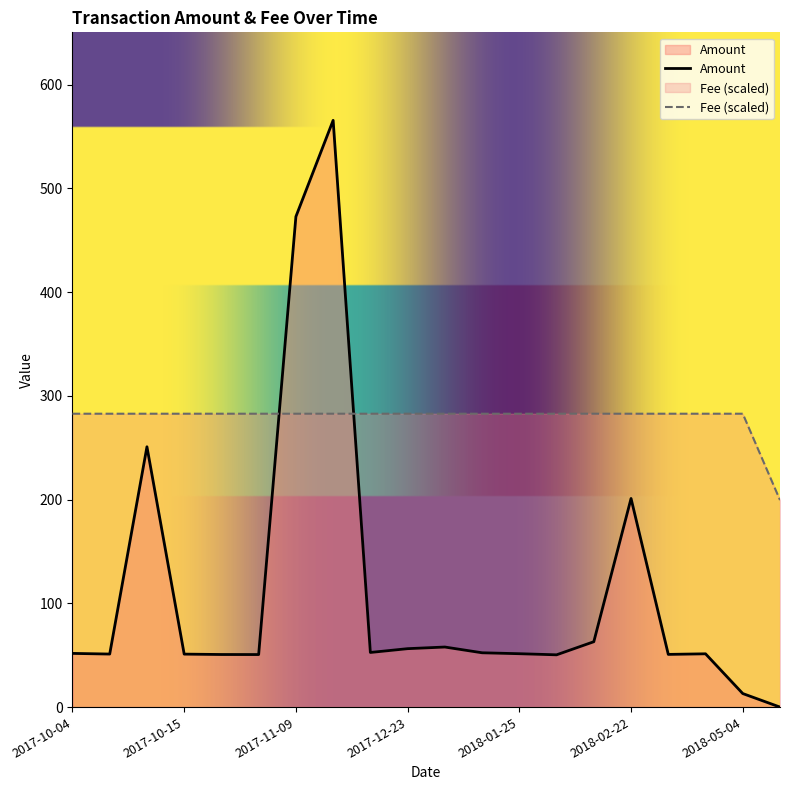

After their last crossing, which series has the higher values: Amount or Fee (scaled)?

Fee (scaled)